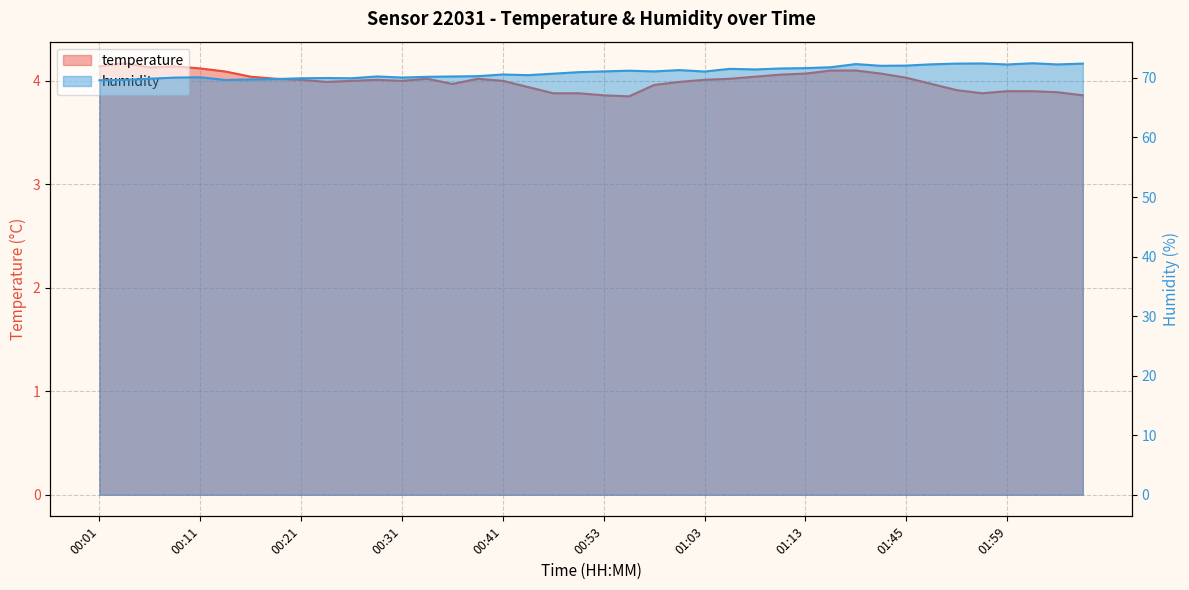

At how many categories does at least one series exceed 5?

40